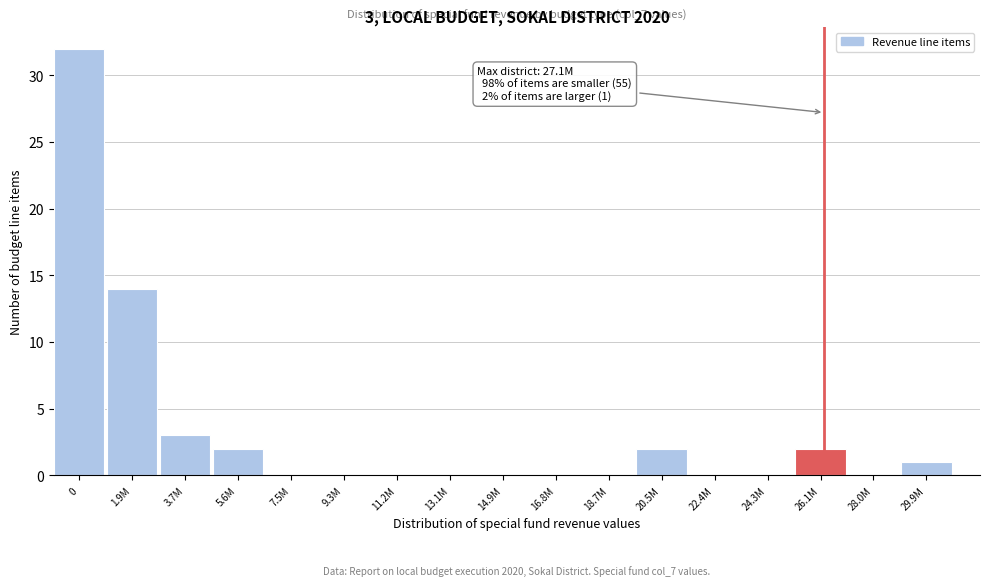

Reading left to right, list all the values displayed in this chart.

0=32	1.9M=14	3.7M=3	5.6M=2	7.5M=0	9.3M=0	11.2M=0	13.1M=0	14.9M=0	16.8M=0	18.7M=0	20.5M=2	22.4M=0	24.3M=0	26.1M=2	28.0M=0	29.9M=1